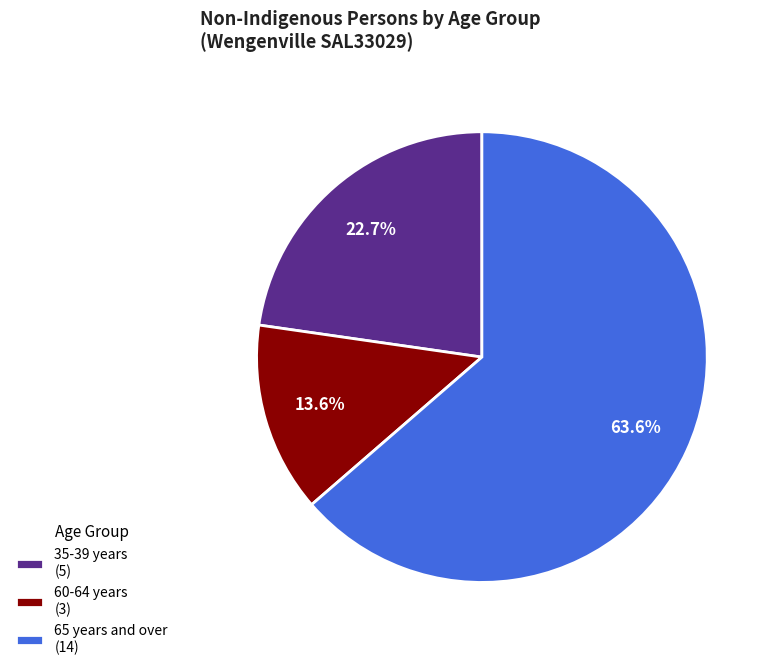

To the nearest percent, what is the difference between the largest and smallest slice percentages?

50%